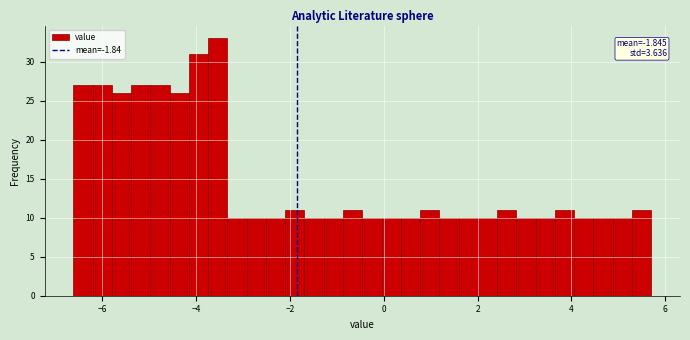

Around what value on the x-axis is the tallest bar? Give the approximate position of its centre, as read against the axis.

-3.6